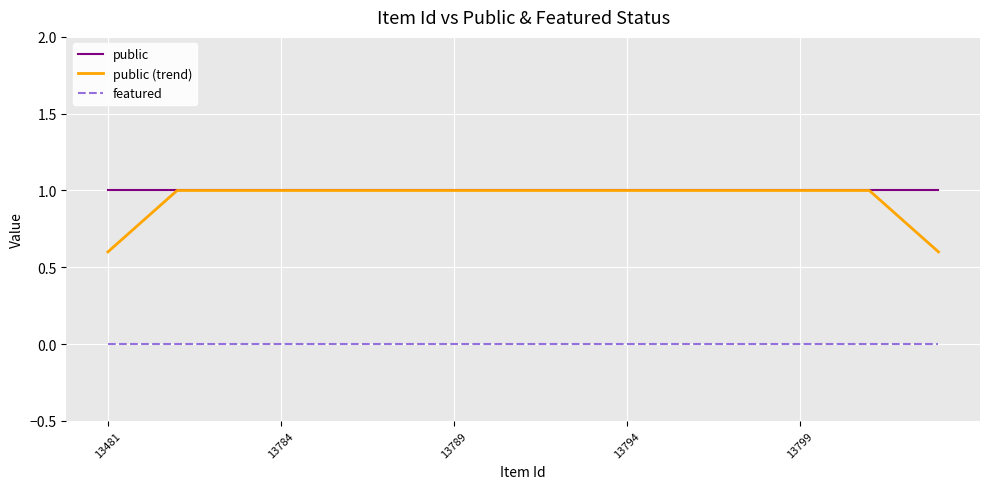

Which series has the largest range (max minus min)?

public (trend)